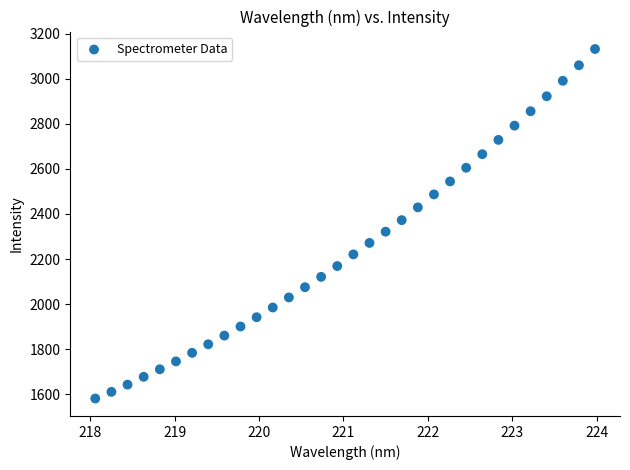

What is the range of X values (max minus min)?

5.9